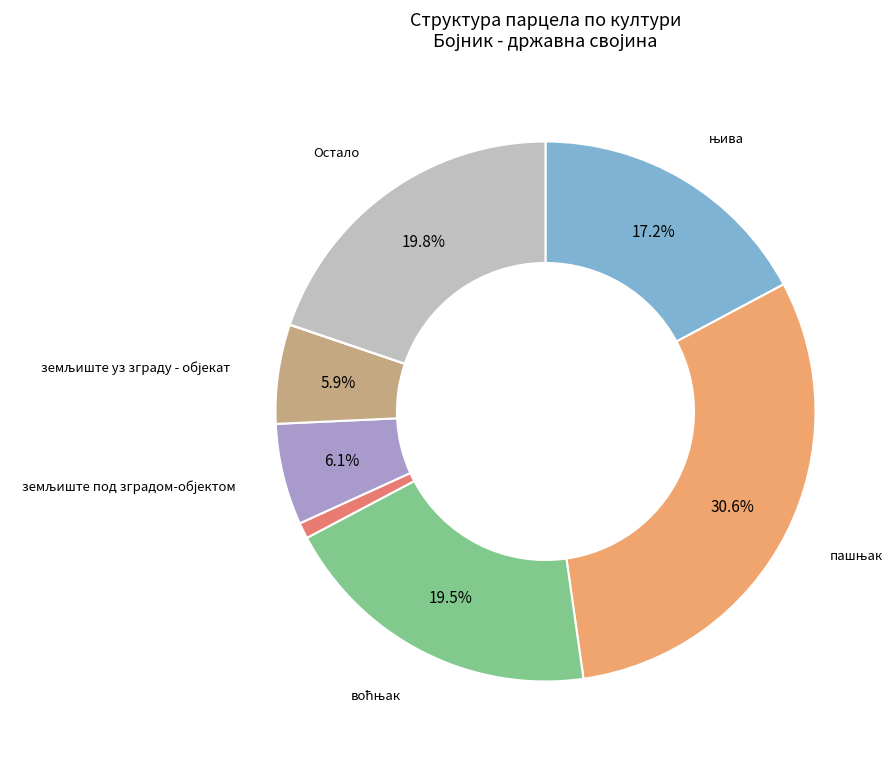

Does any single category account for the majority?

No